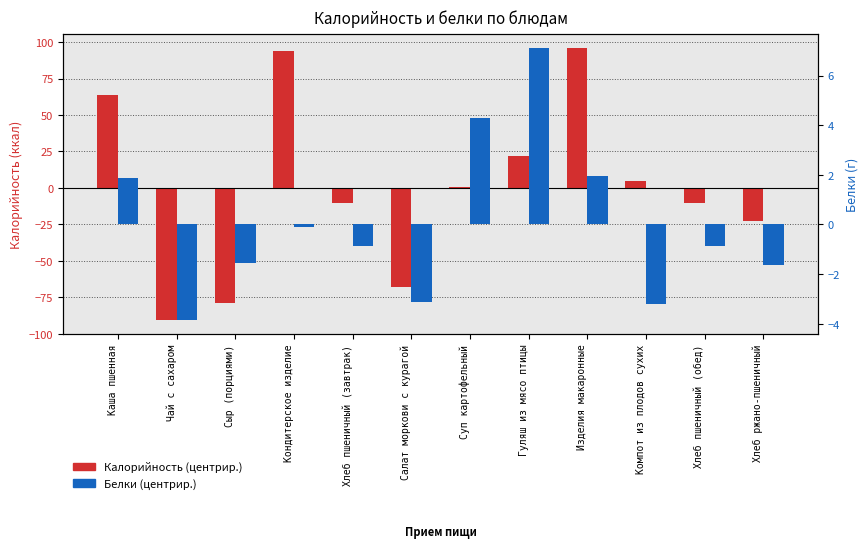

Where is Белки (центрир.) nearest to the value 1?

Каша пшенная